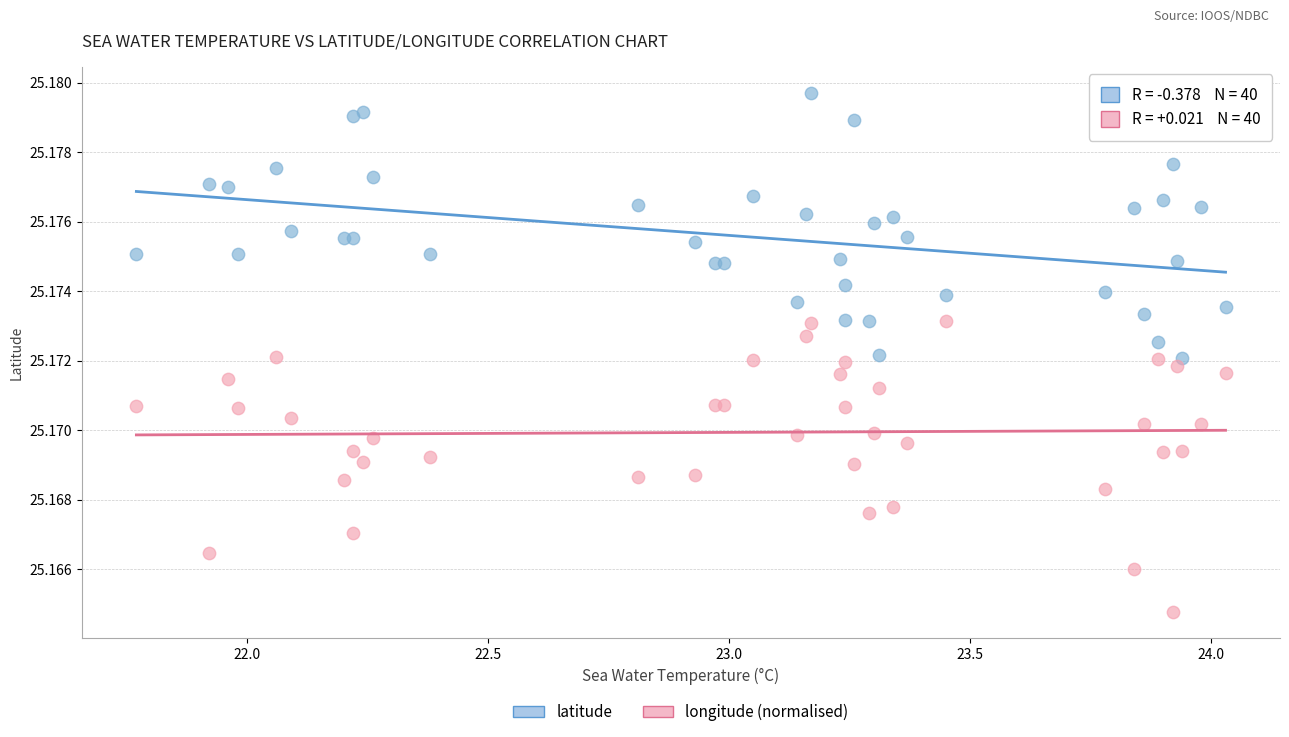

Which series contains the lowest Y value?

longitude (normalised)